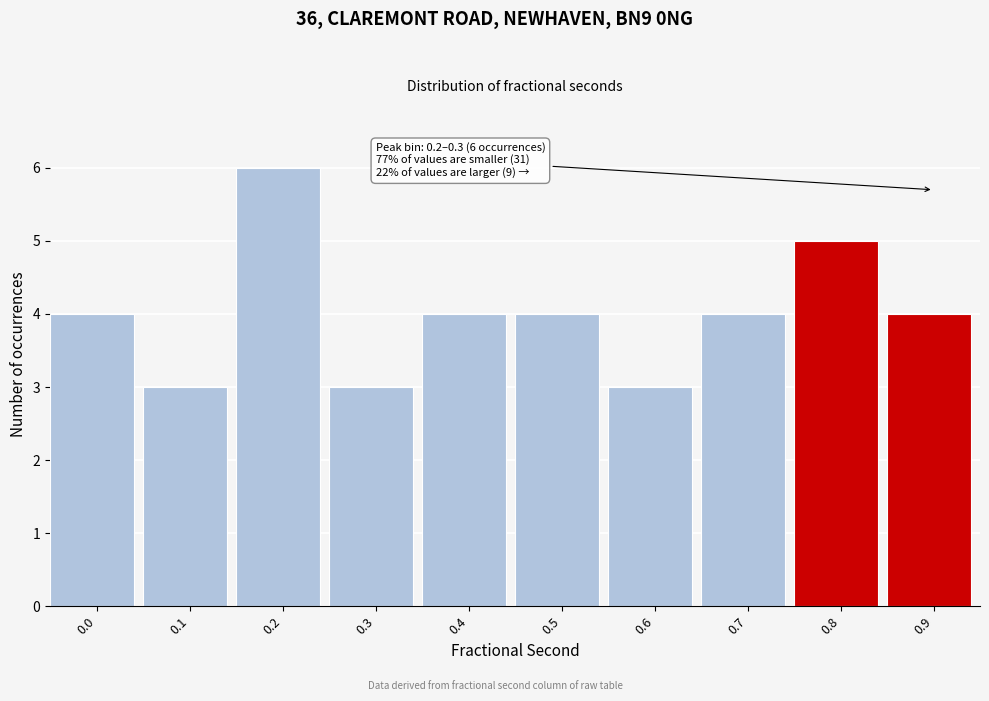

Reading left to right, transcribe all the data shown in this chart.

0.0=4	0.1=3	0.2=6	0.3=3	0.4=4	0.5=4	0.6=3	0.7=4	0.8=5	0.9=4